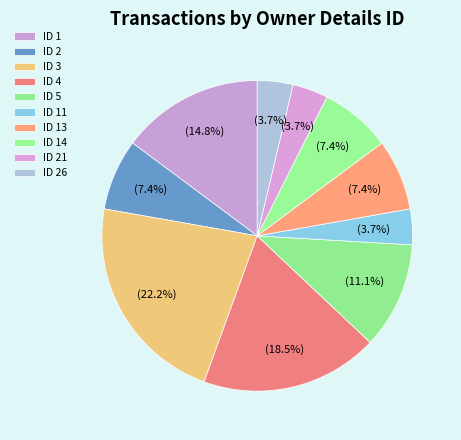

Count the number of slices in the pie.

10